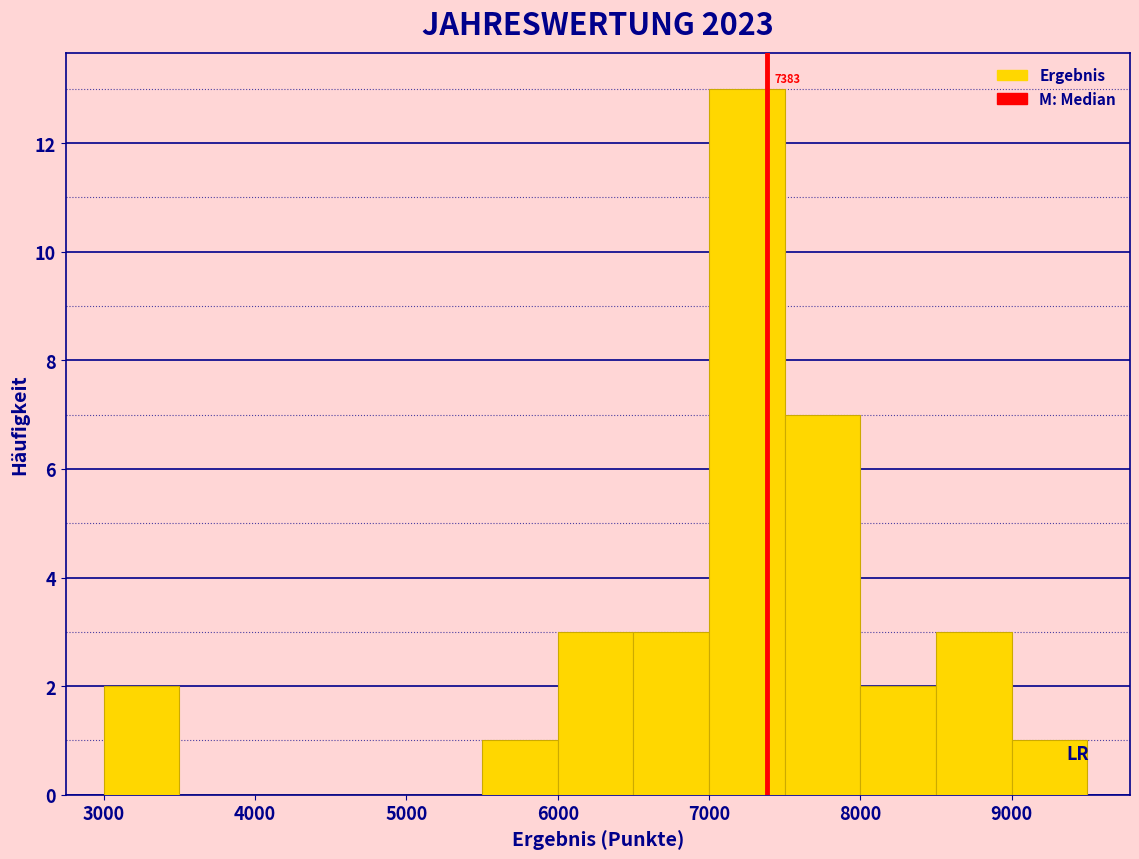

Over which range of the x-axis is the bar tallest?

7000 to 7500